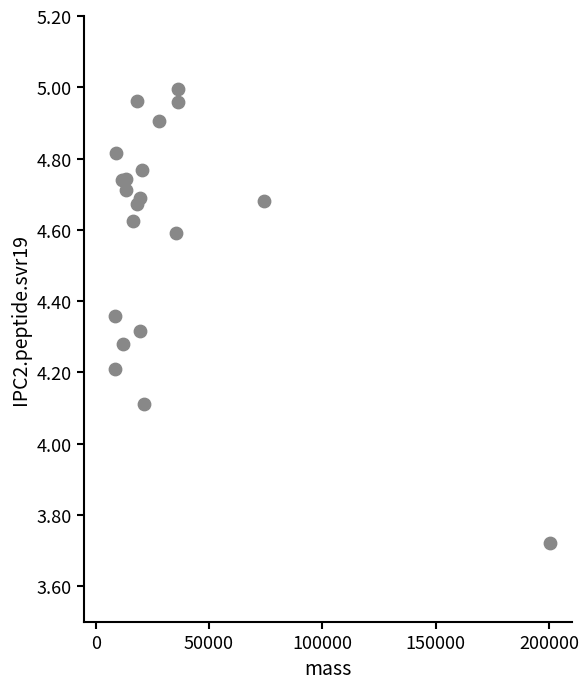

What Y value in the scatter plot is closest to 4?

4.1